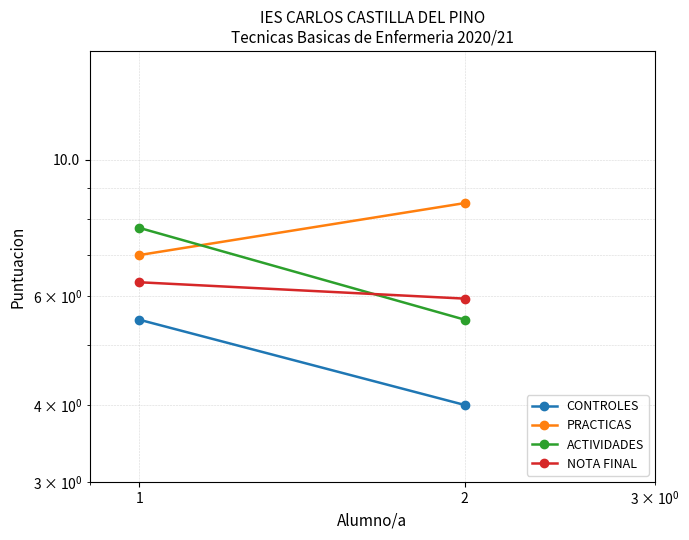

List the labels in order of CONTROLES value, smallest first.

2, 1